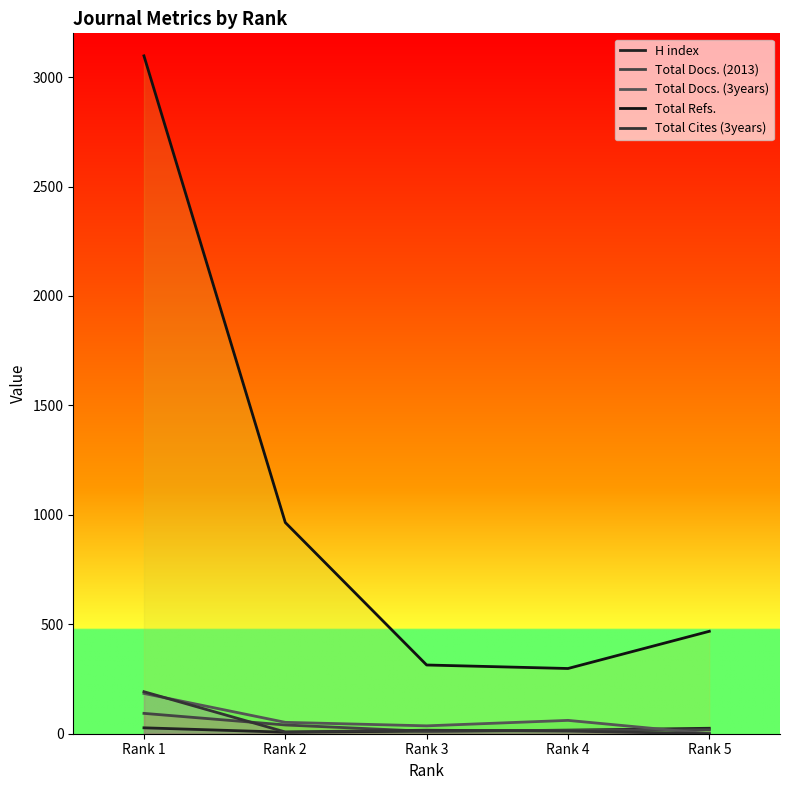

Which series has the widest spread of values?

Total Refs.